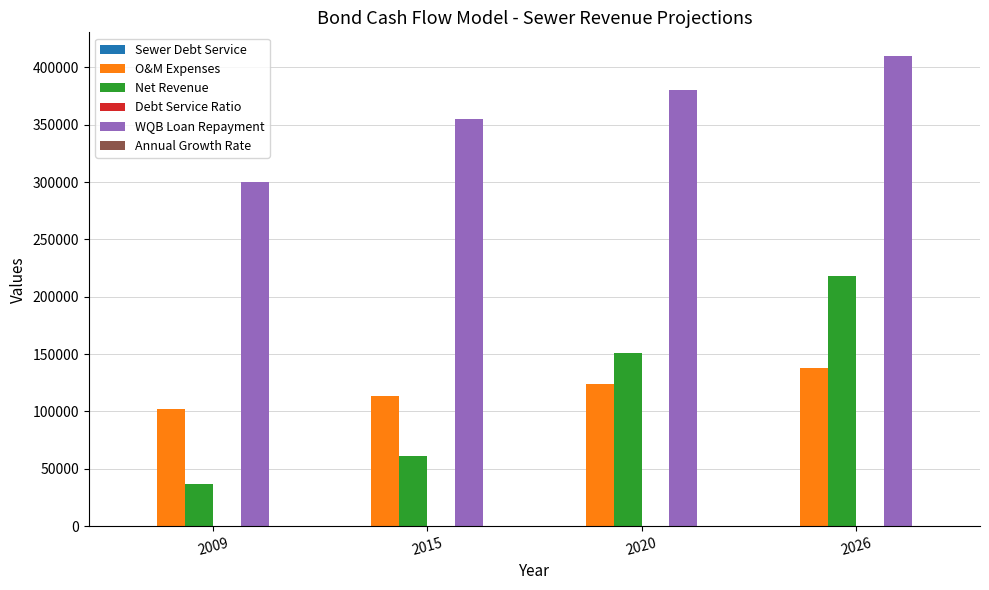

Which series has the largest range (max minus min)?

Net Revenue